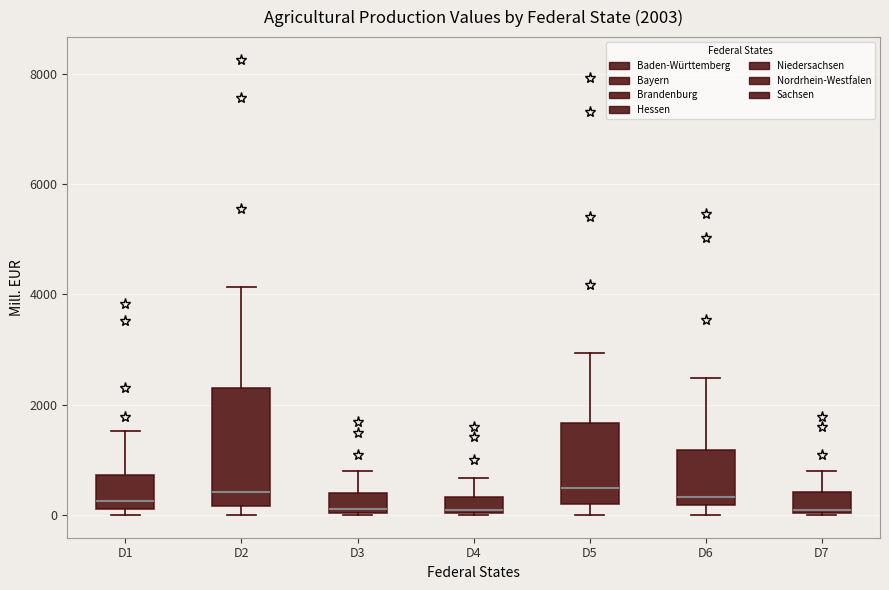

Comparing the boxes themselves (not the whiskers), which one is the tallest?

D2